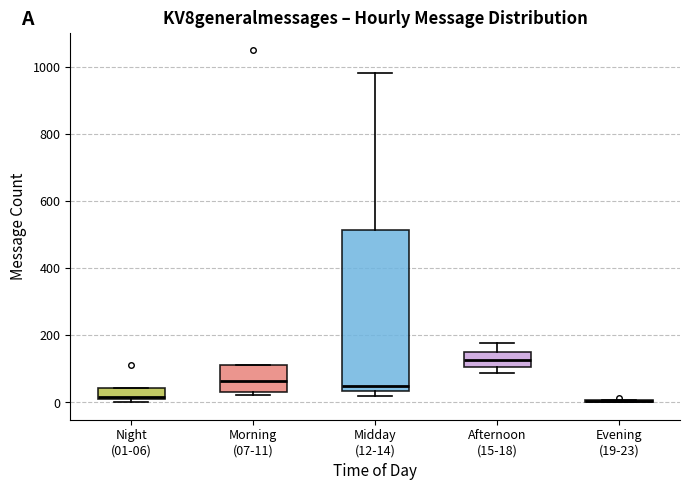

Where does the median line of the box for Afternoon (15-18) sit on the y-axis? The values are not printed on the chart, so give them approximately, as read against the axis.

120